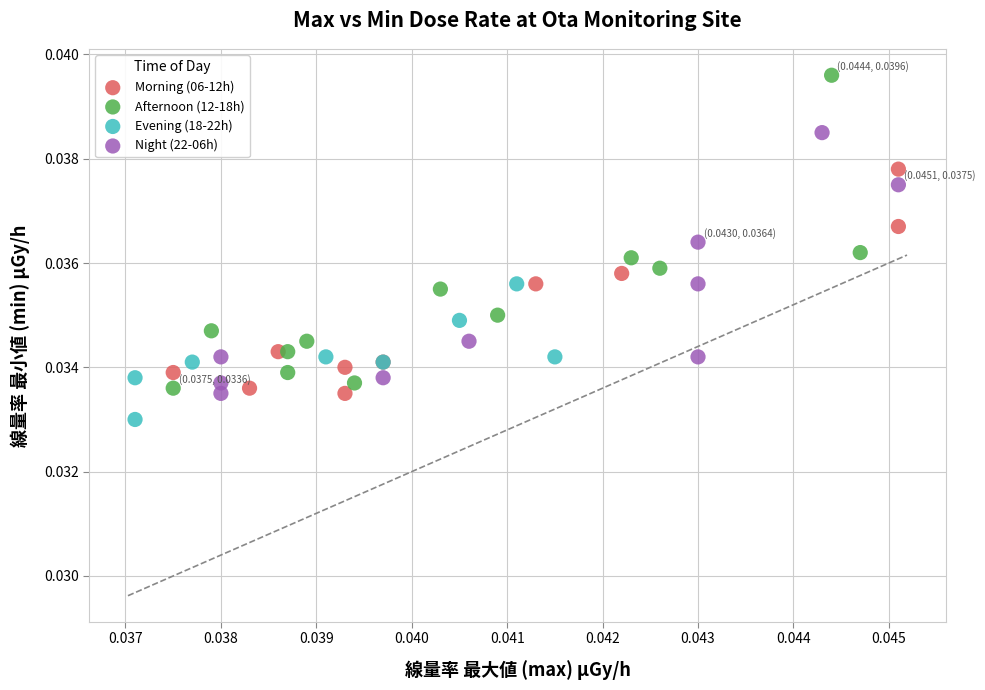

Which series contains the lowest Y value?

Evening (18-22h)